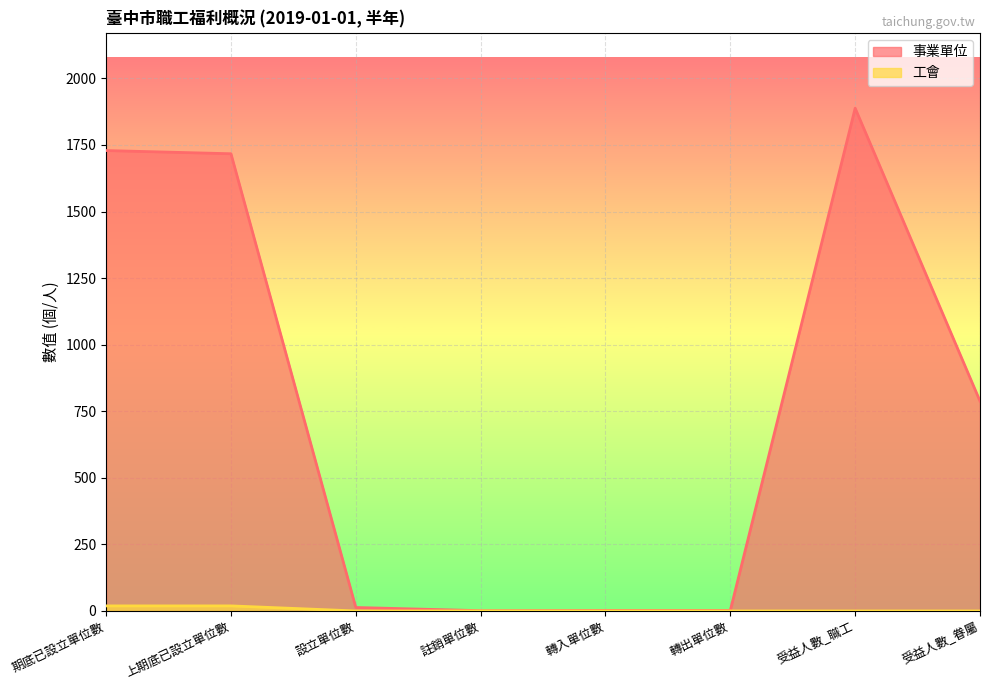

What is the label of the 6th point from the left?

轉出單位數